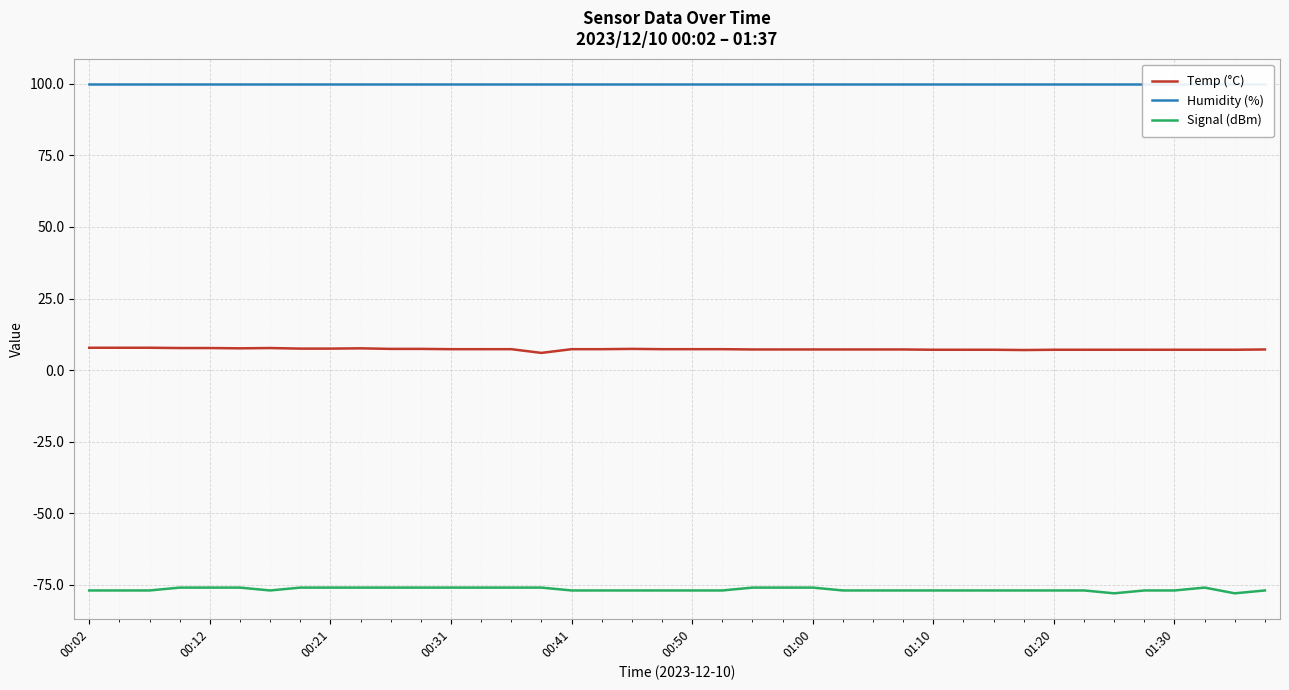

How many Signal (dBm) values are between -77 and -76?

38